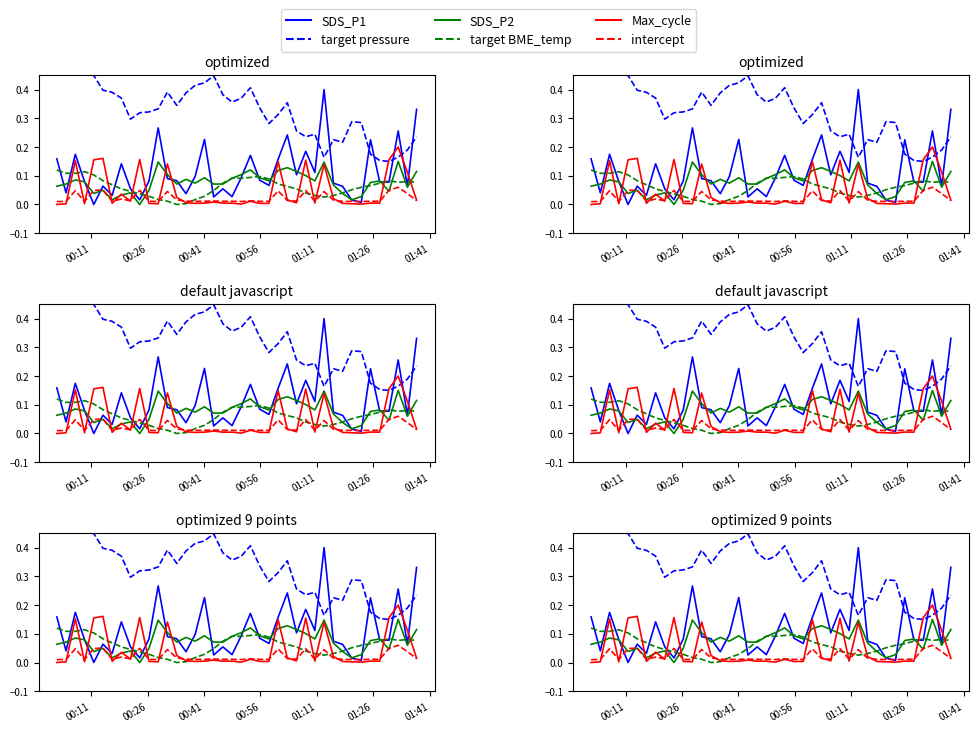

What is the sum of all SDS_P1 values?

4.6